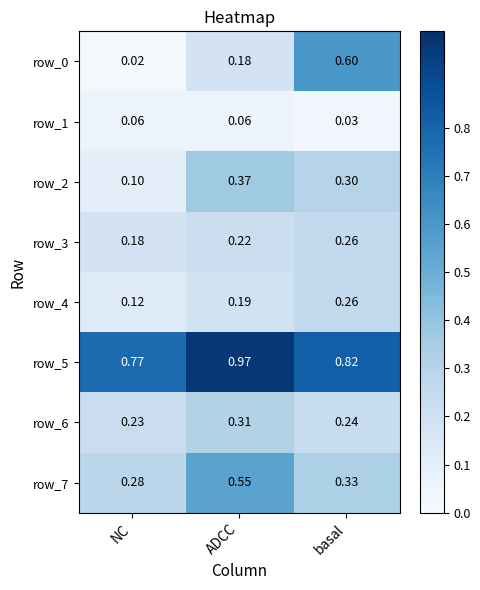

Which category has the lowest value across all series?

NC